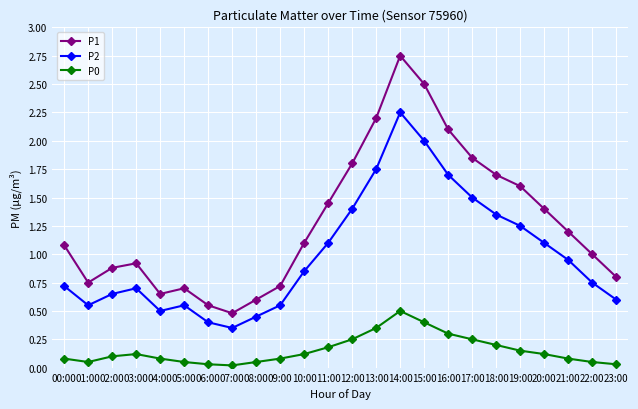

Does the chart display data point markers on the line(s)?

Yes